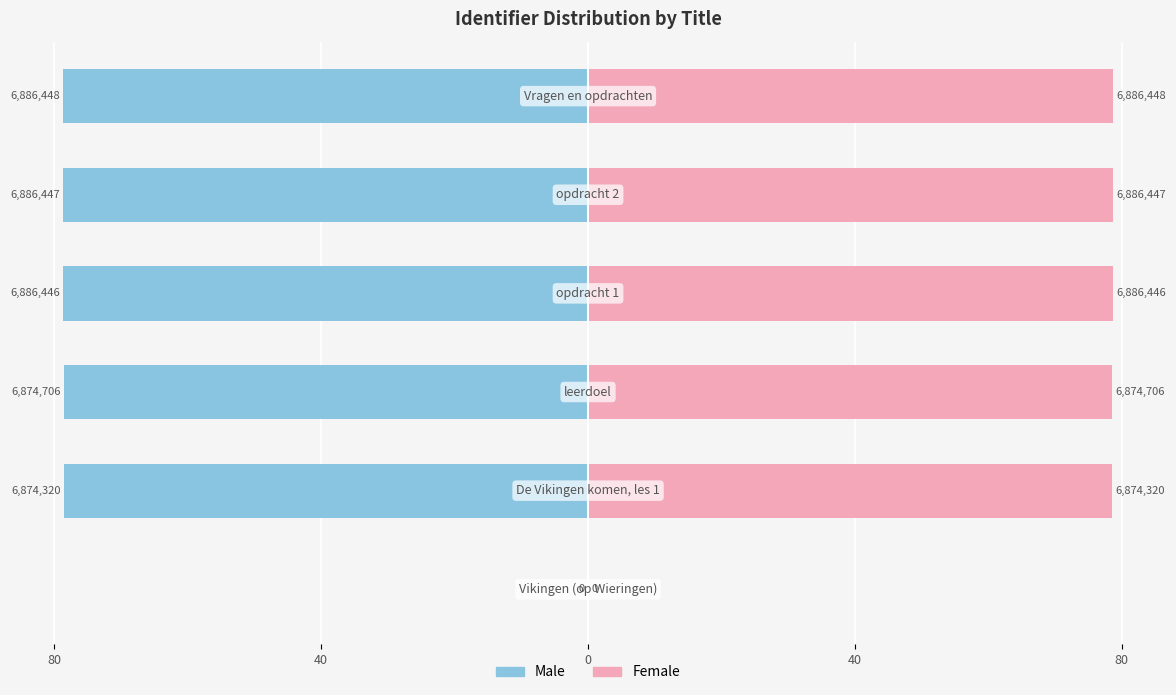

Rank the series by their average value, from highest to lowest.

Female, Male